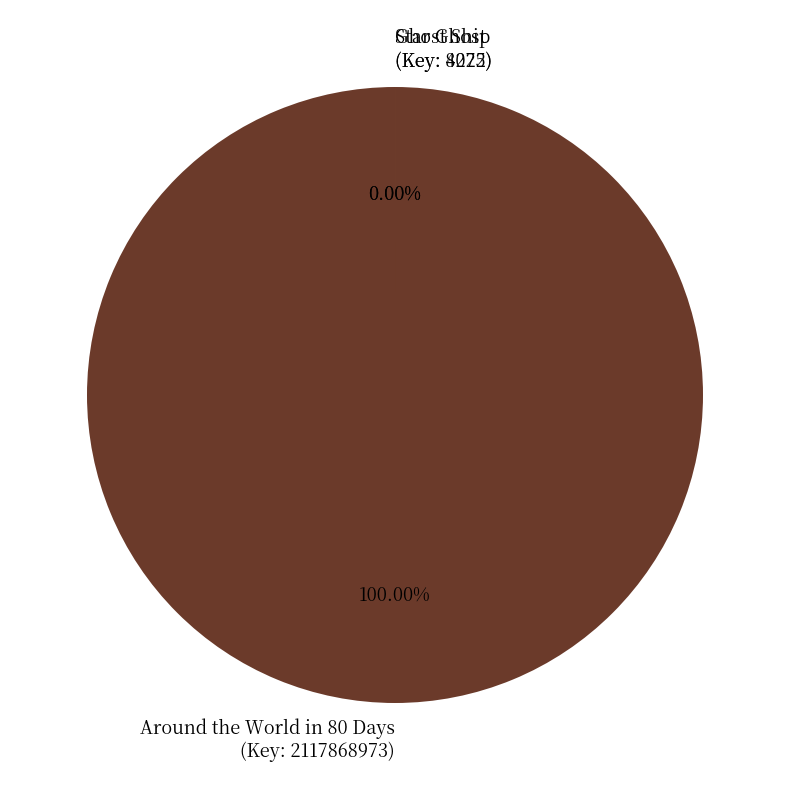

Is the sum of Ghost Ship
(Key: 8275) and Around the World in 80 Days
(Key: 2117868973) greater than half?

Yes